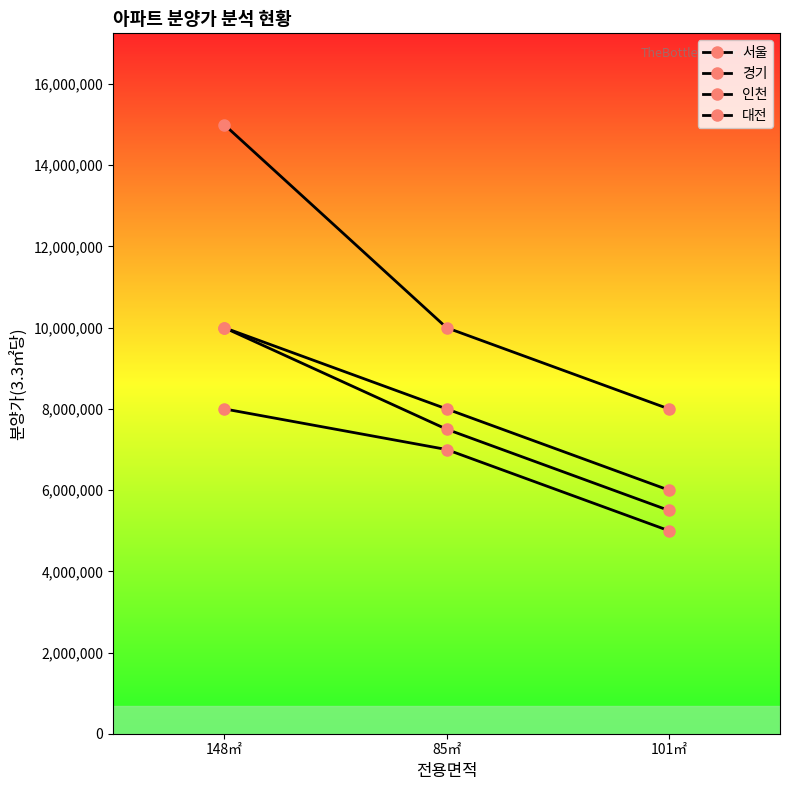

What is the label of the 3rd point from the right?

148㎡